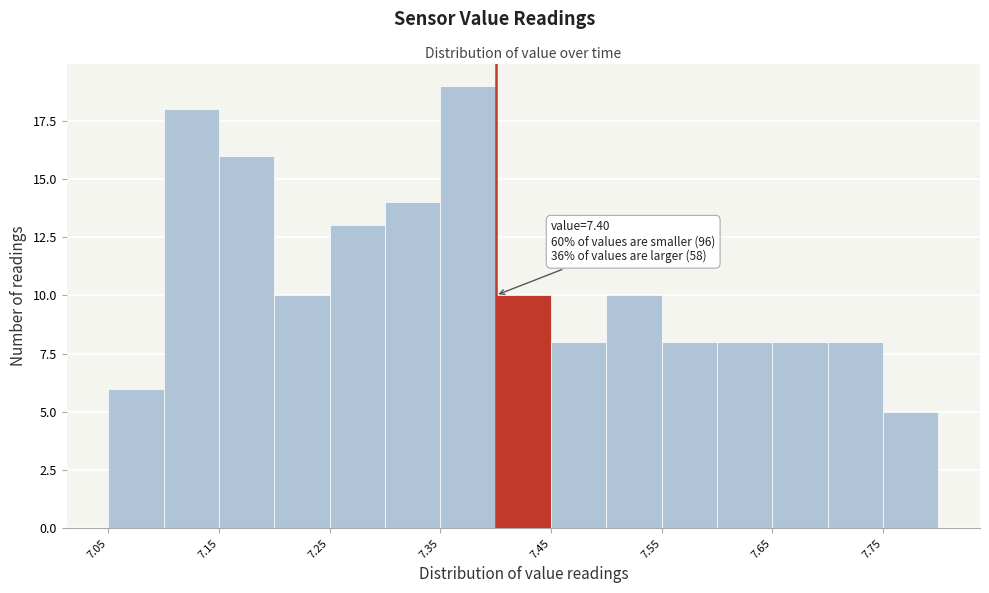

Which range on the x-axis has the tallest bar?

7.35 to 7.40